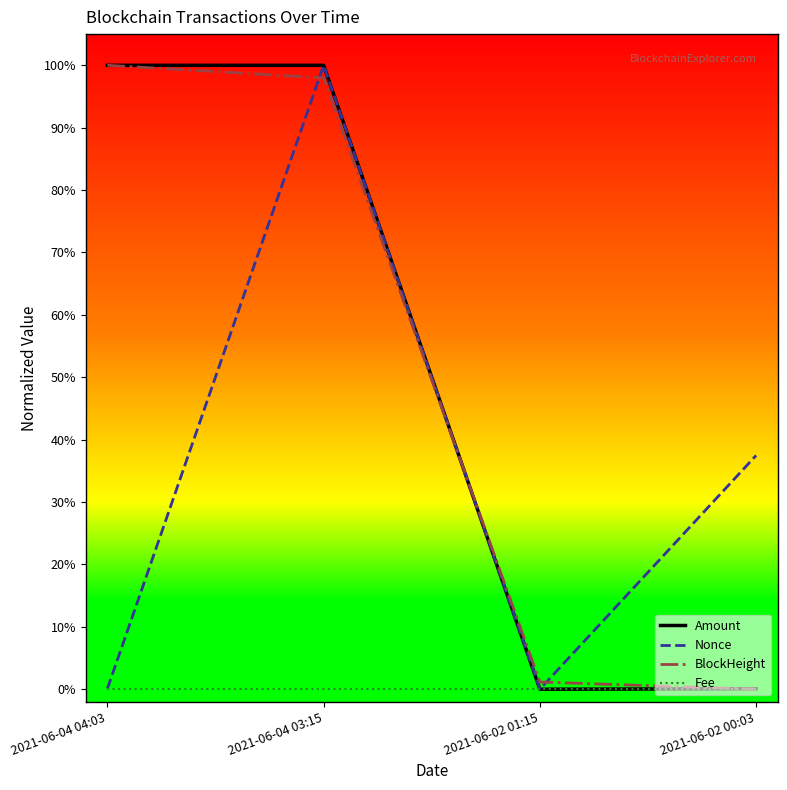

What position from the right is 2021-06-02 01:15?

2